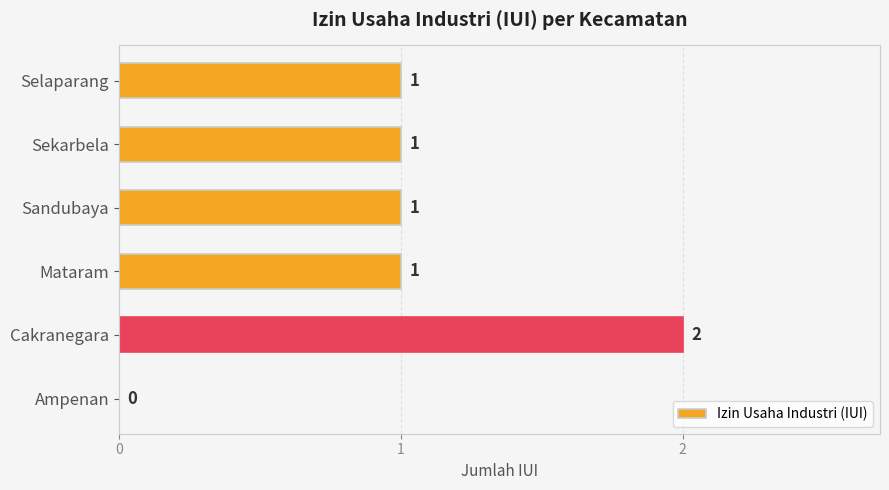

What is the sum of all values?

6